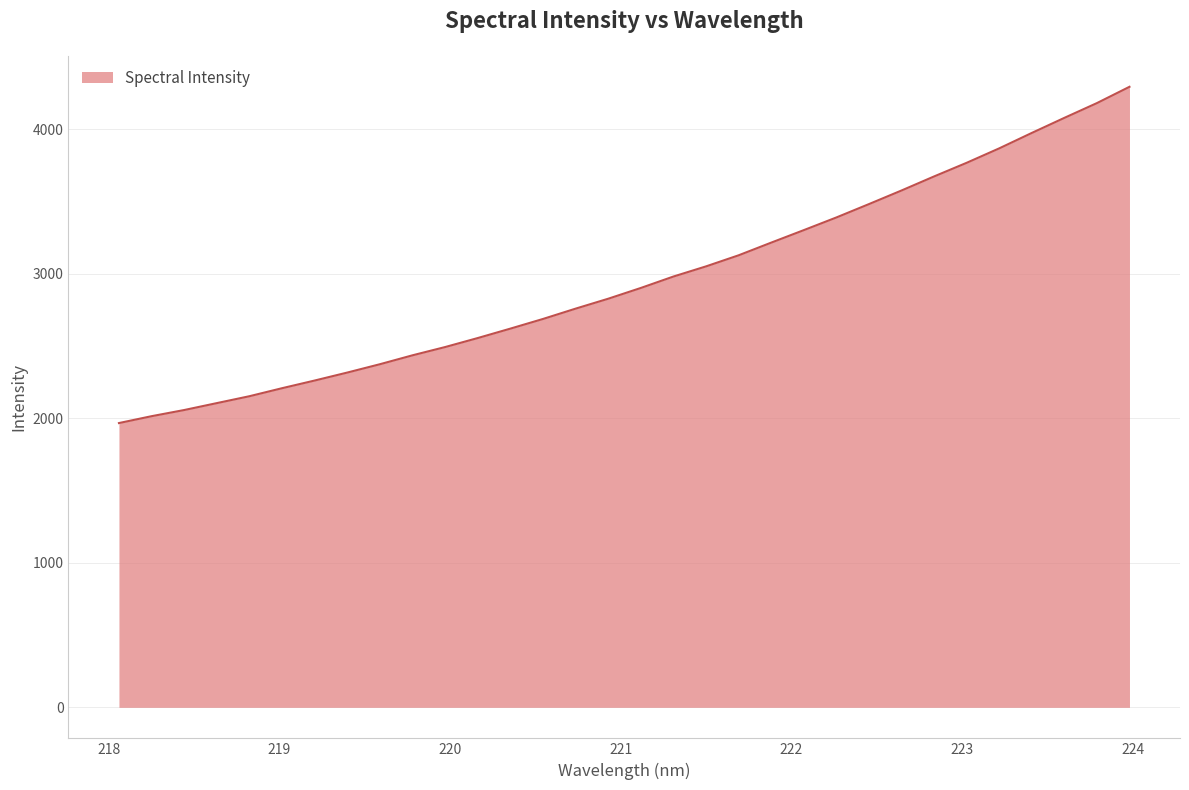

What is the difference between the second highest and second lowest values?

2166.0